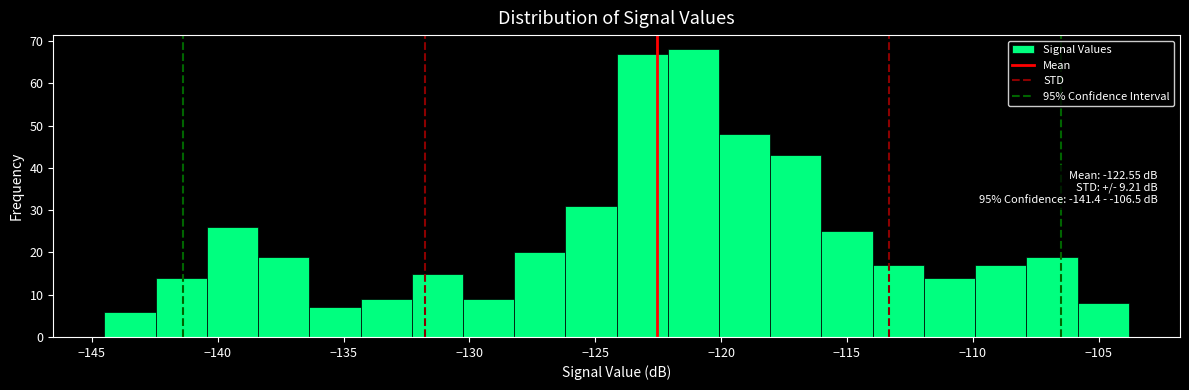

Over which range of the x-axis is the bar tallest?

-122.0 to -120.0